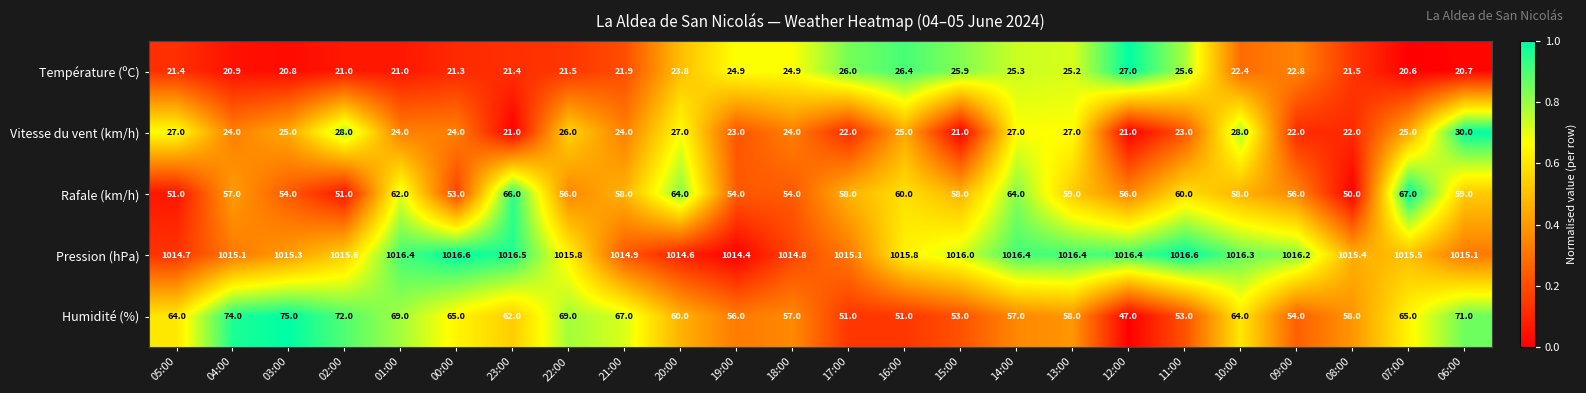

Rank the series at 16:00 from lowest to highest value.

Vitesse du vent (km/h), Température (ºC), Humidité (%), Rafale (km/h), Pression (hPa)